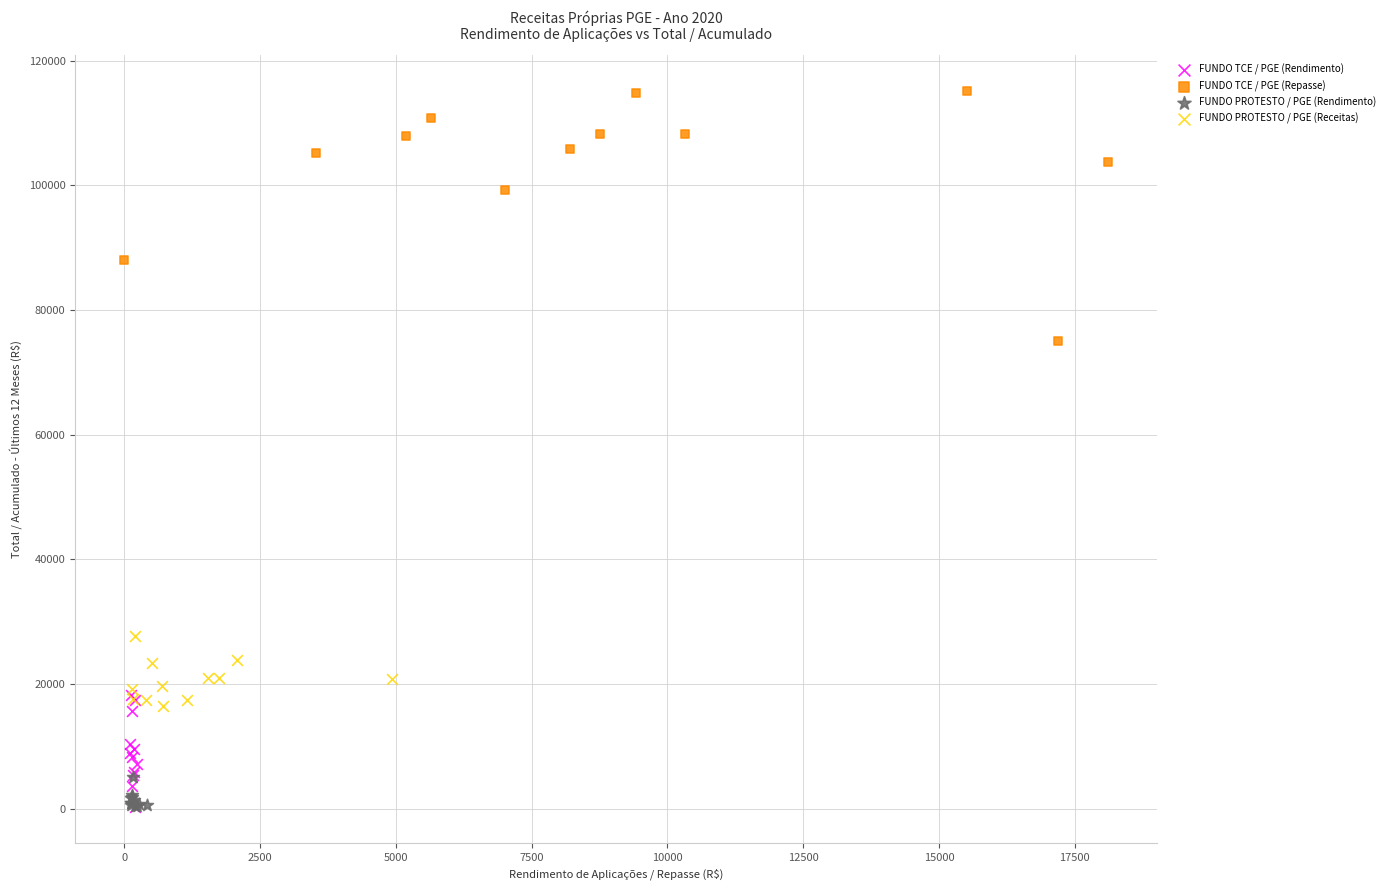

Which series has the widest spread of Y values?

FUNDO TCE / PGE (Repasse)